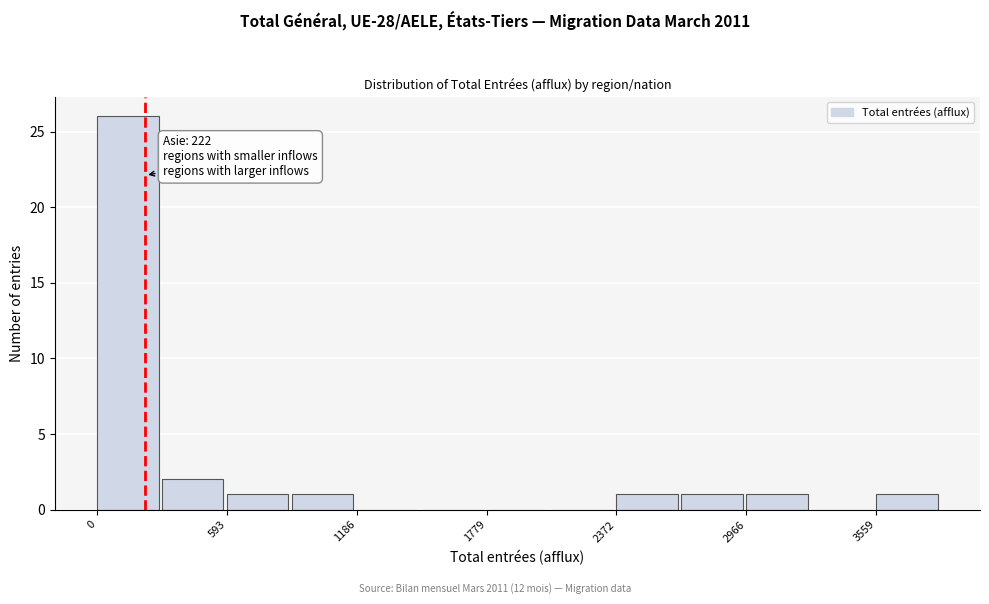

Around what value on the x-axis is the tallest bar? Give the approximate position of its centre, as read against the axis.

100